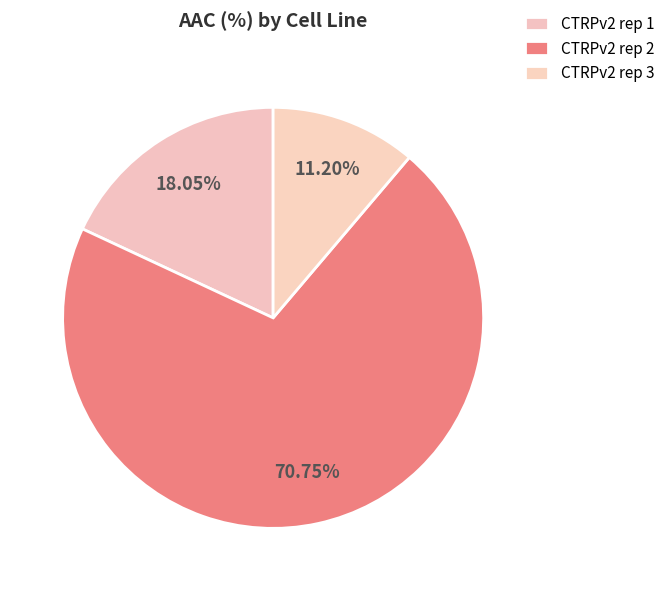

How many slices are in this pie chart?

3